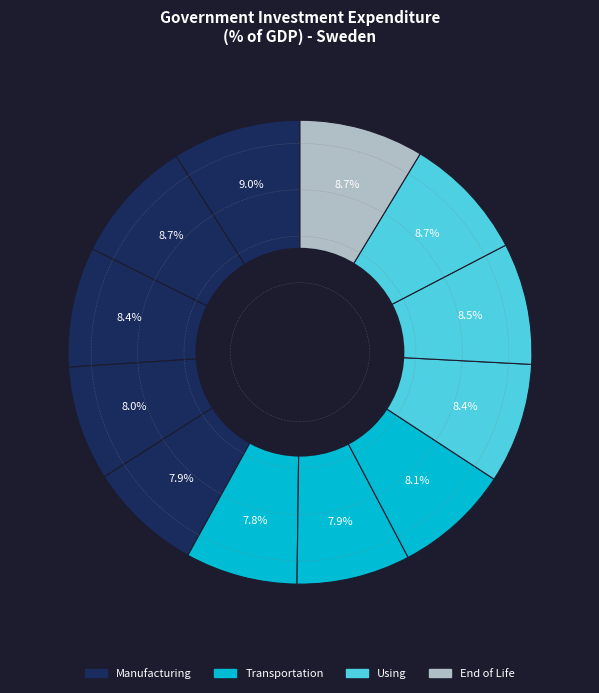

Count the number of slices in the pie.

12